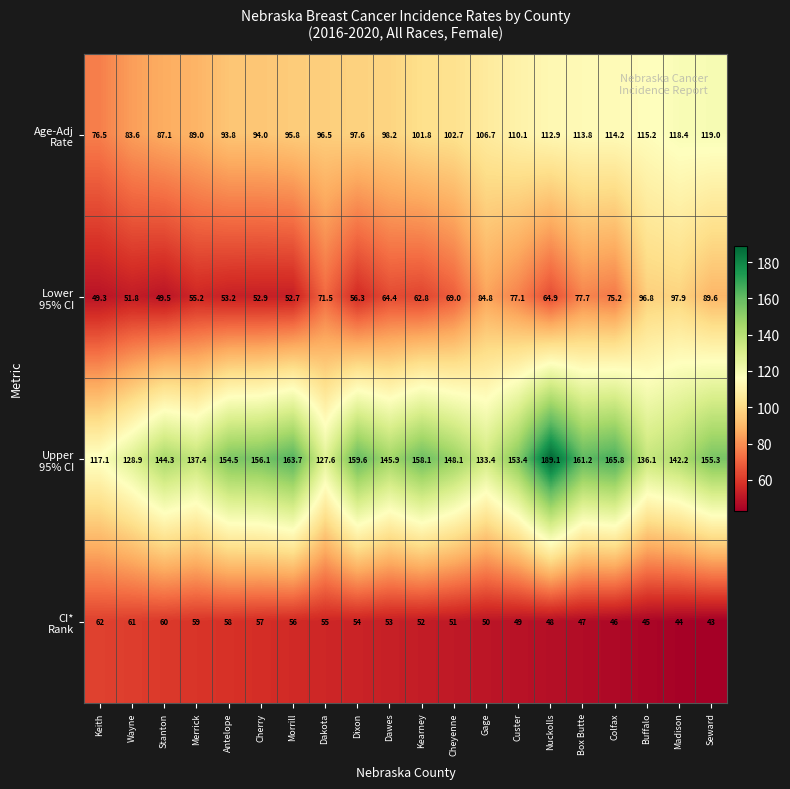

What is the total value across all series at Antelope?

359.5